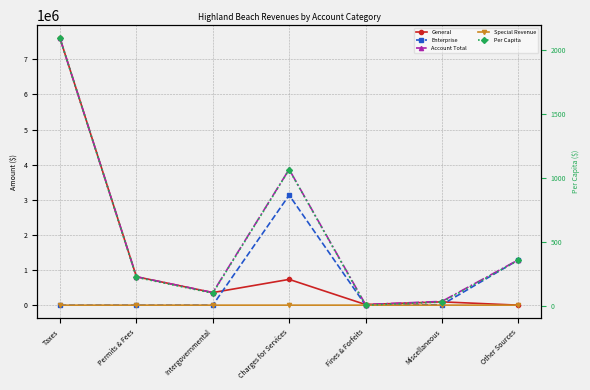

What is the difference between the highest and lowest values at Miscellaneous?

106767.6